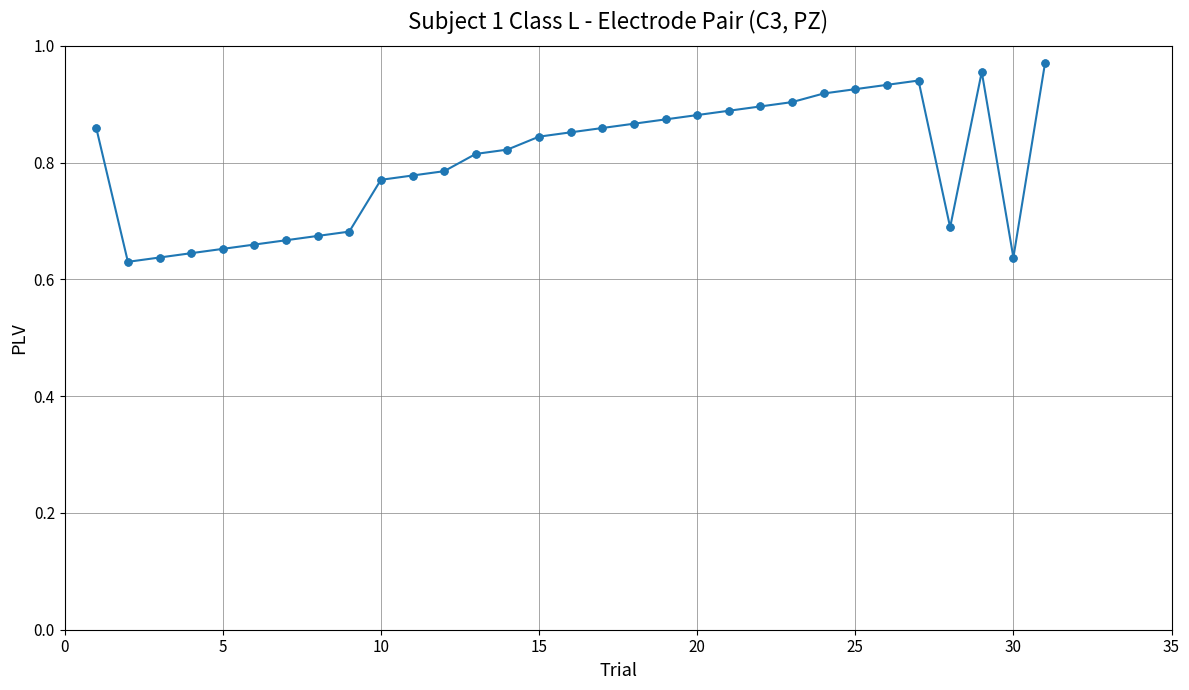

What is the difference between the maximum and second lowest values?

0.3